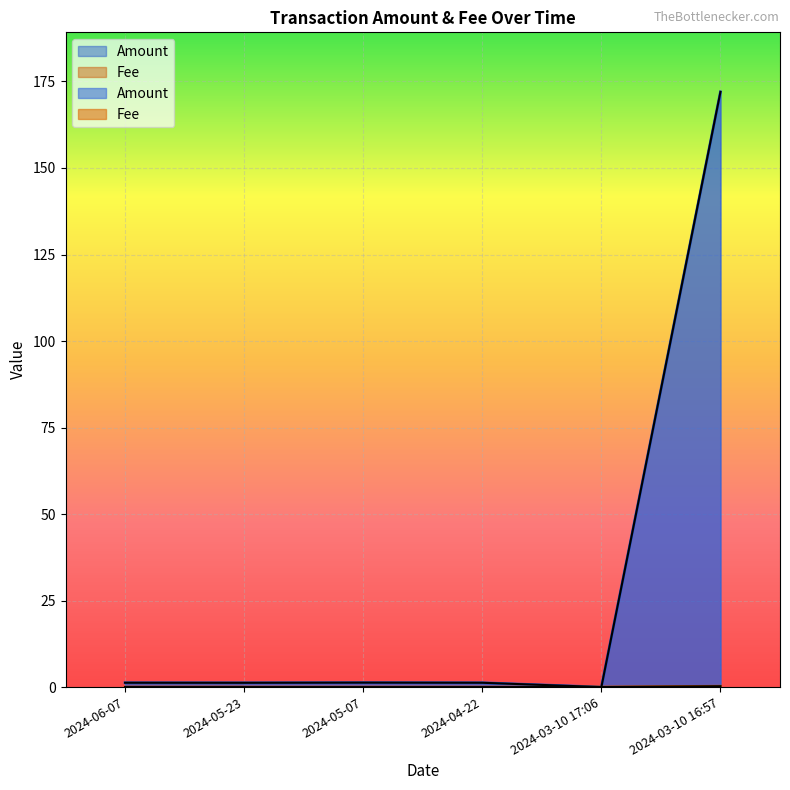

Which category has the lowest value in the Fee series?

2024-06-07